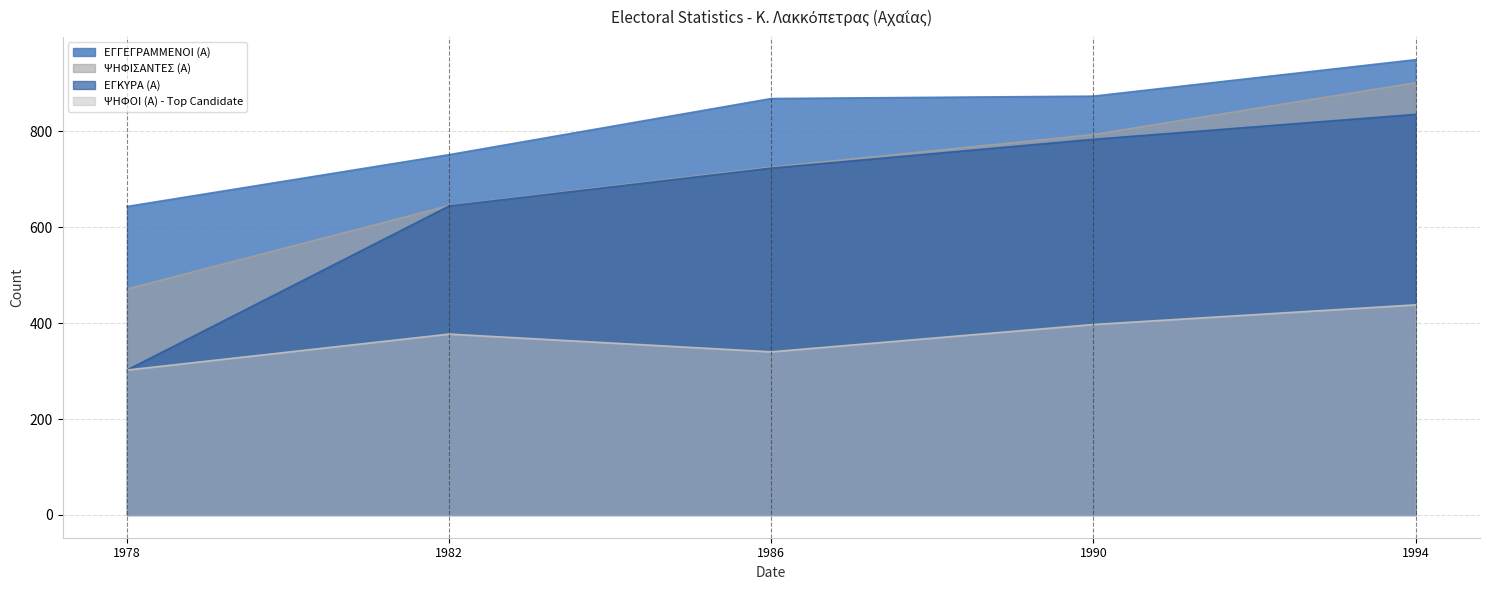

What is the minimum value for ΕΓΚΥΡΑ (Α)?

302